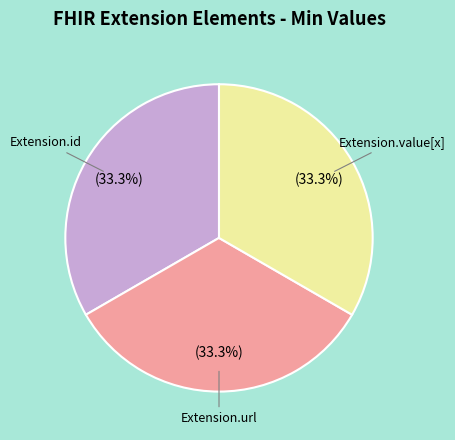

Does Extension.value[x] represent more than half of the total?

No